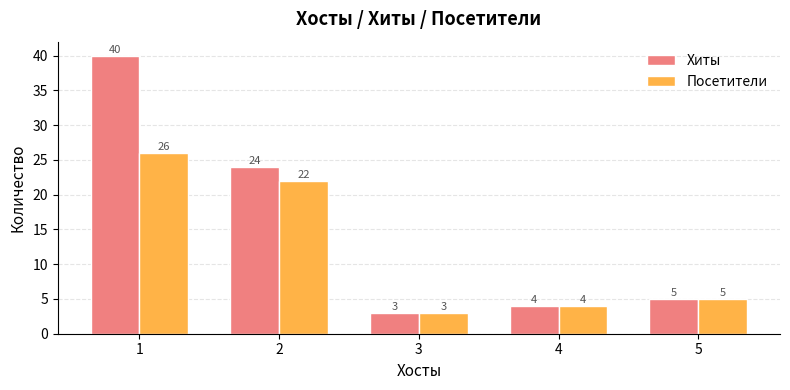

At how many categories does at least one series exceed 25?

1